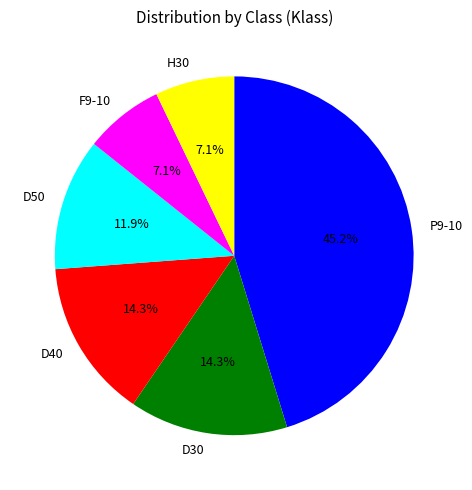

To the nearest percent, what is the difference between the largest and smallest slice percentages?

38%